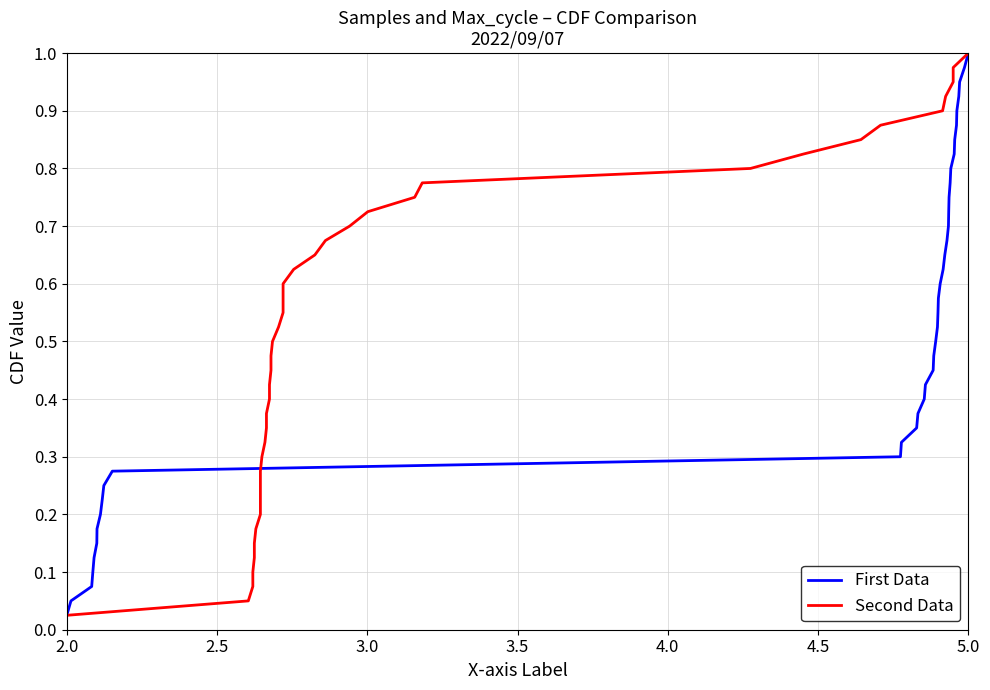

Which series has the largest range (max minus min)?

First Data